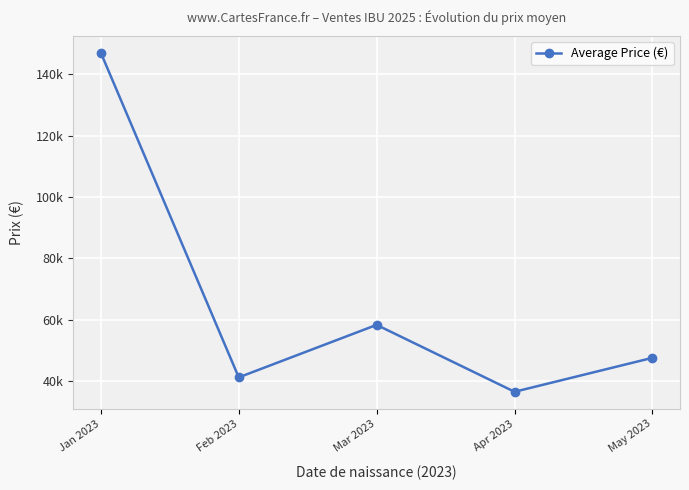

At which label does the data first exceed 47500?

Jan 2023